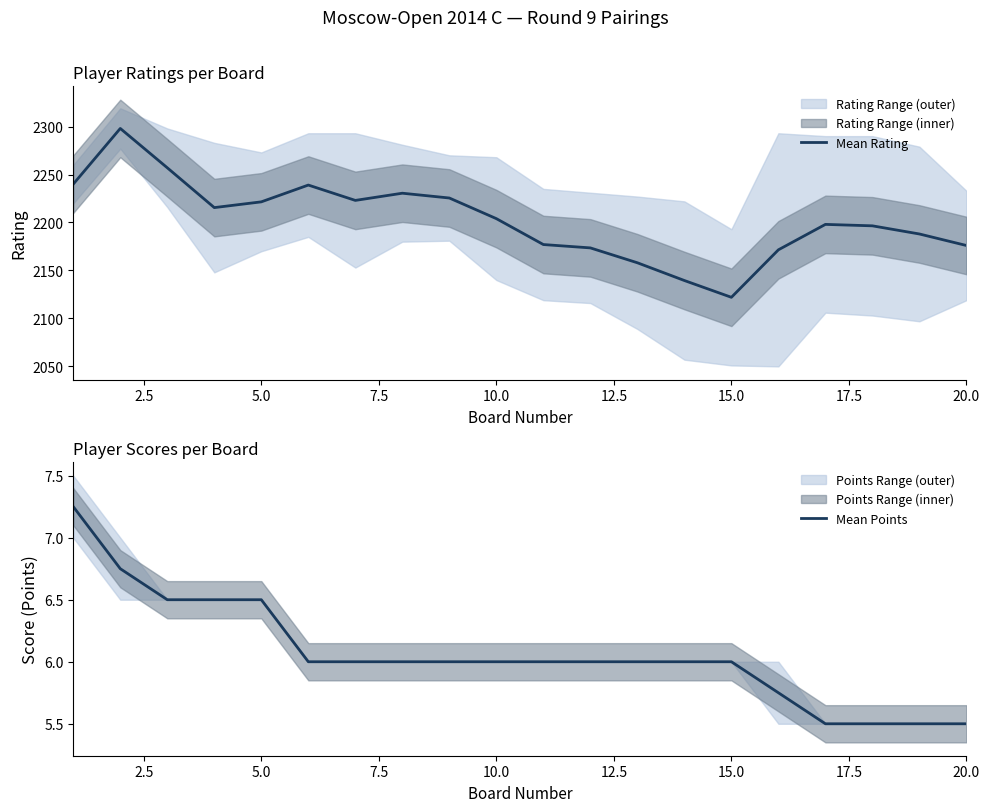

True or false: Mean Rating has more than 1 points higher than both neighbors.

True